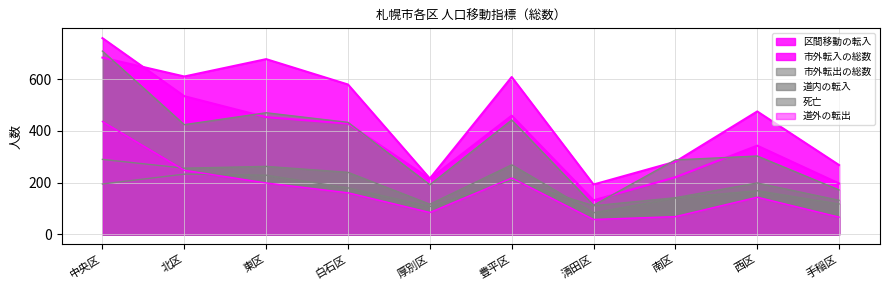

True or false: 区間移動の転入 and 死亡 cross at least once.

False